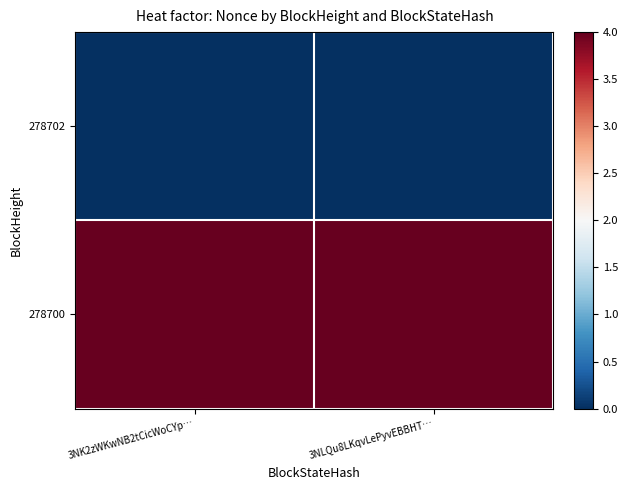

Reading left to right, what are all the values shown in this chart?

278702: 3NK2zWKwNB2tCicWoCYp…=0	3NLQu8LKqvLePyvEBBHT…=0
278700: 3NK2zWKwNB2tCicWoCYp…=4	3NLQu8LKqvLePyvEBBHT…=4